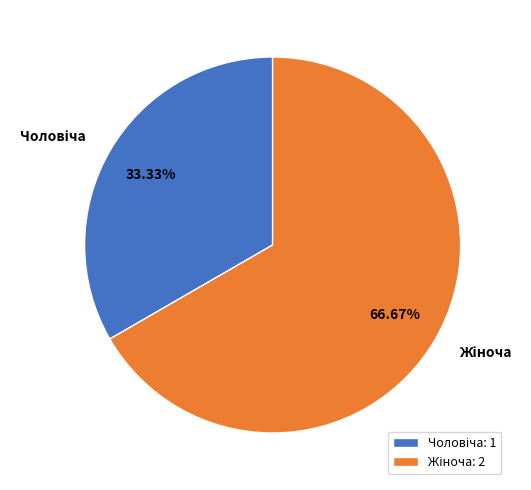

Does any single category account for the majority?

Yes